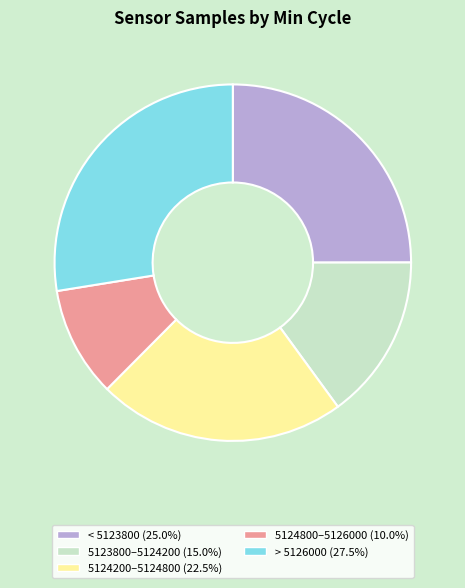

Is there any slice that represents more than half of the pie?

No